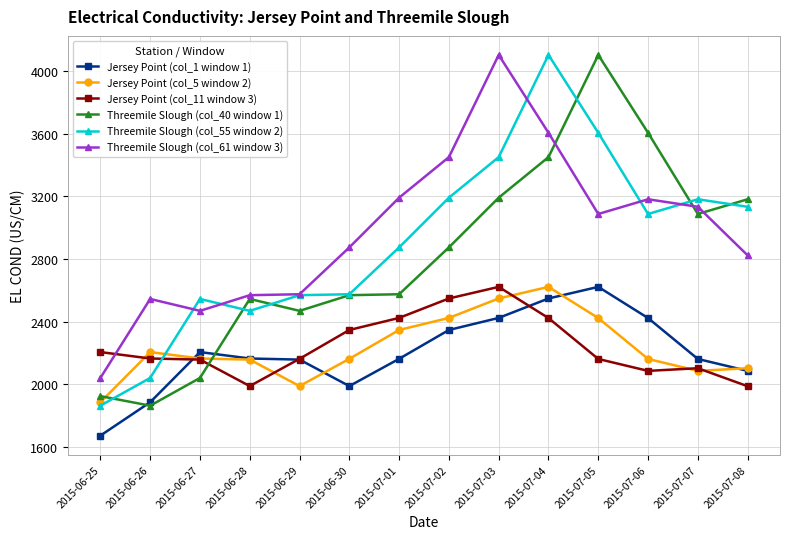

Between 2015-06-26 and 2015-07-06, which series saw the biggest shift?

Threemile Slough (col_40 window 1)